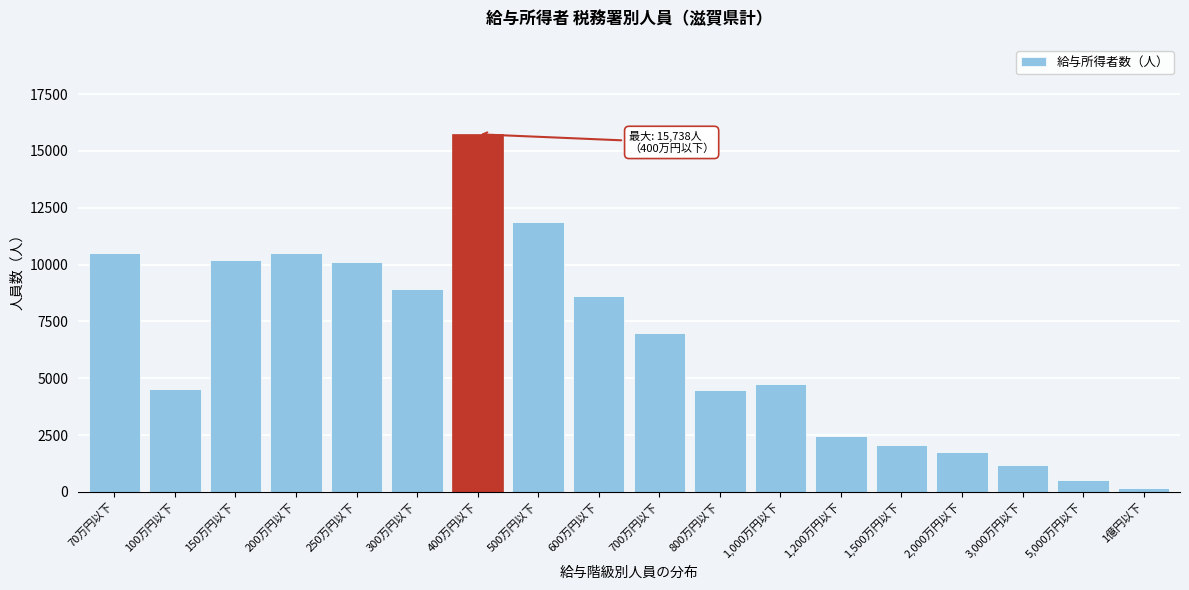

What is the label of the 3rd bar from the left?

150万円以下